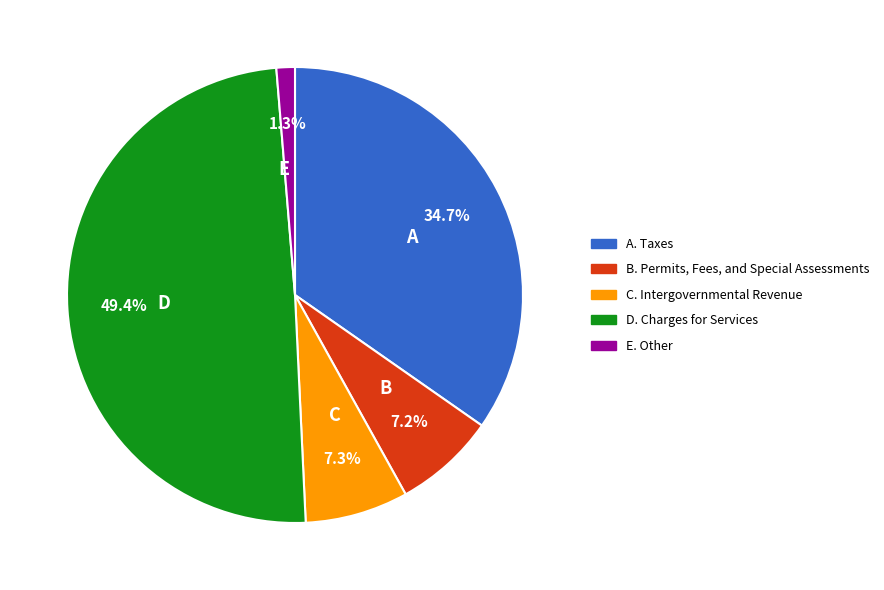

Does any single category account for the majority?

No